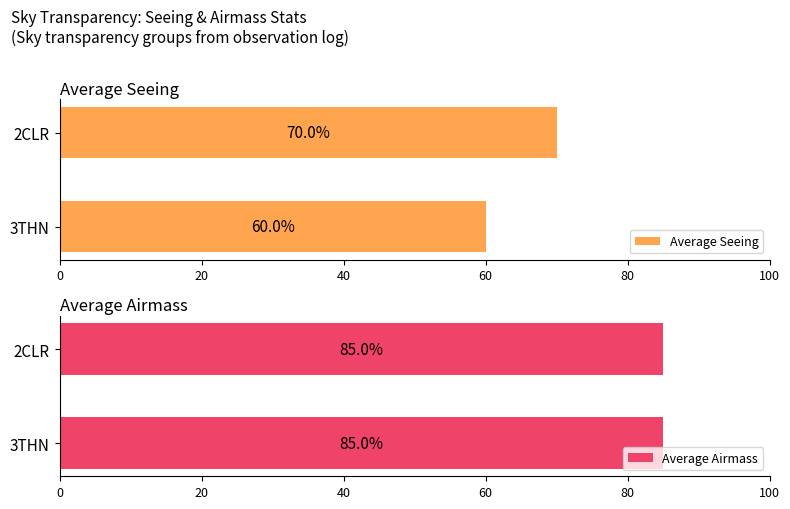

True or false: Average Seeing has a value of 70 at 2CLR.

True